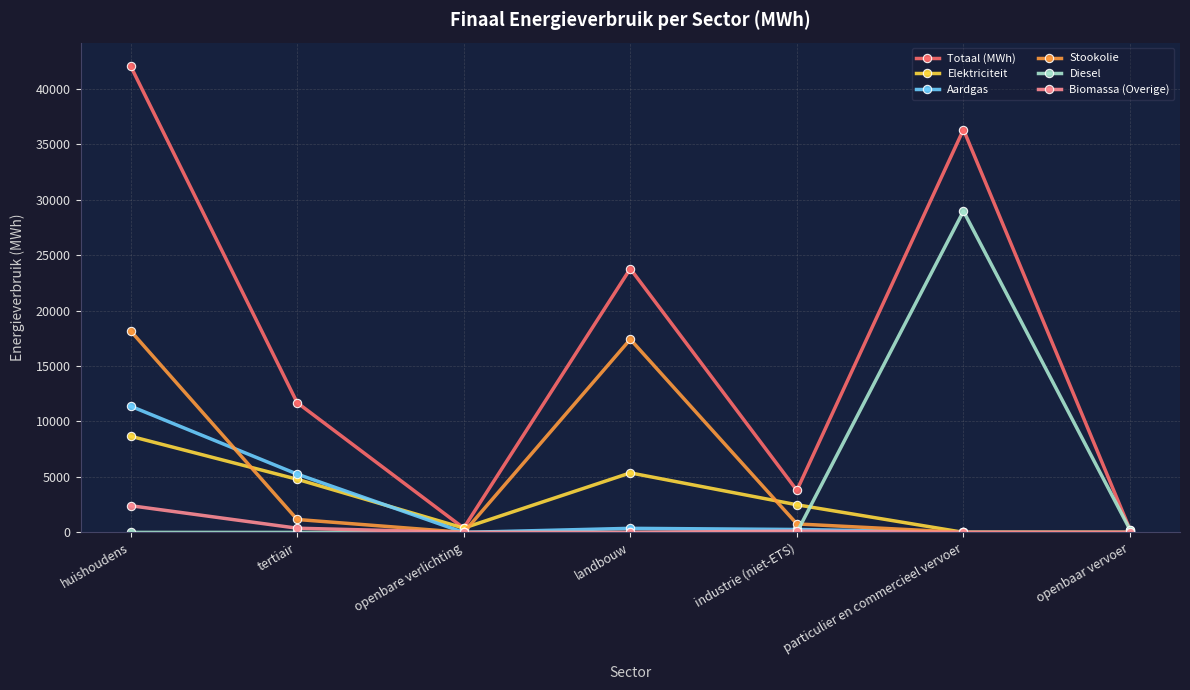

Between huishoudens and openbare verlichting, which series saw the biggest shift?

Totaal (MWh)